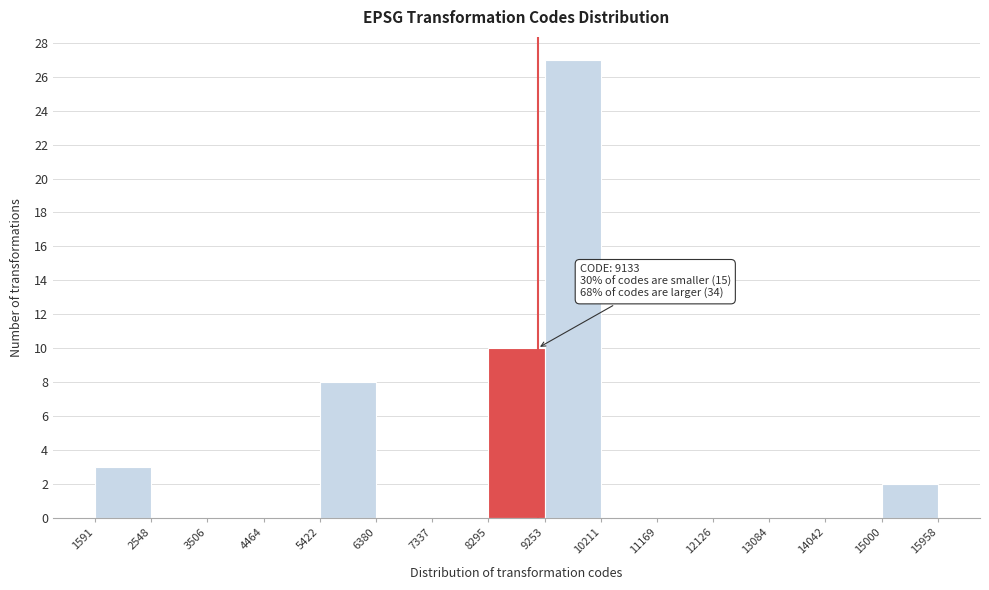

Which range on the x-axis has the tallest bar?

9253 to 10211